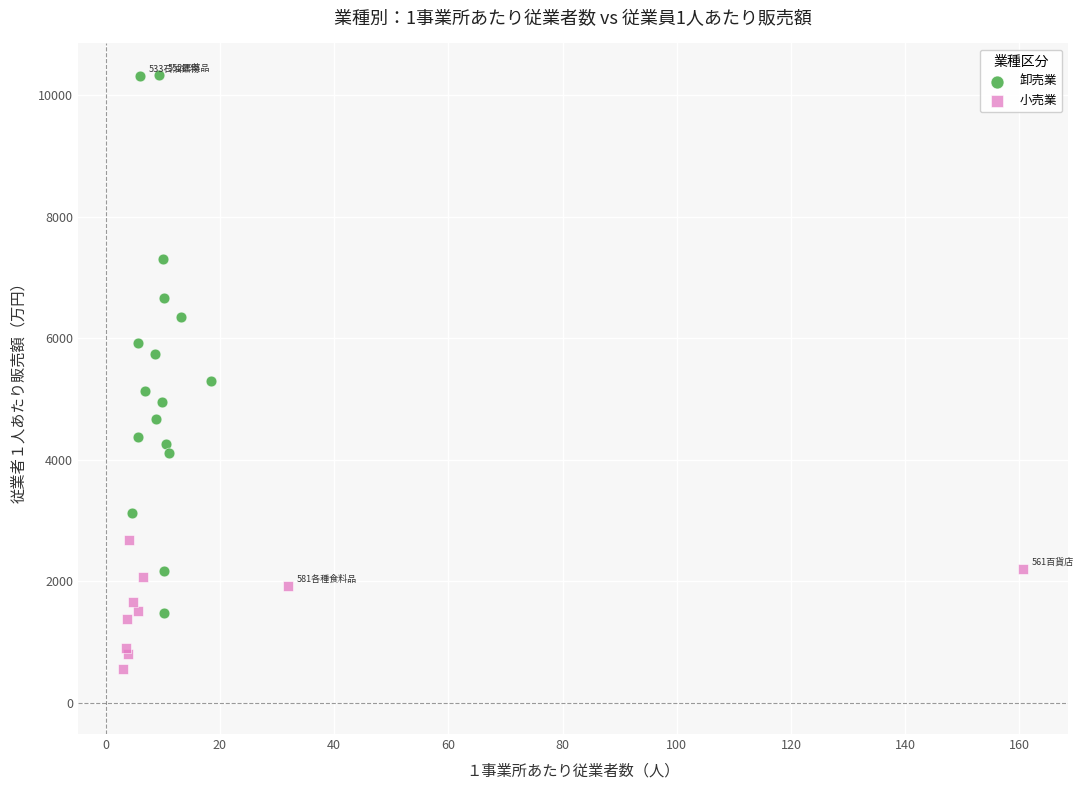

Which series has the widest spread of Y values?

卸売業